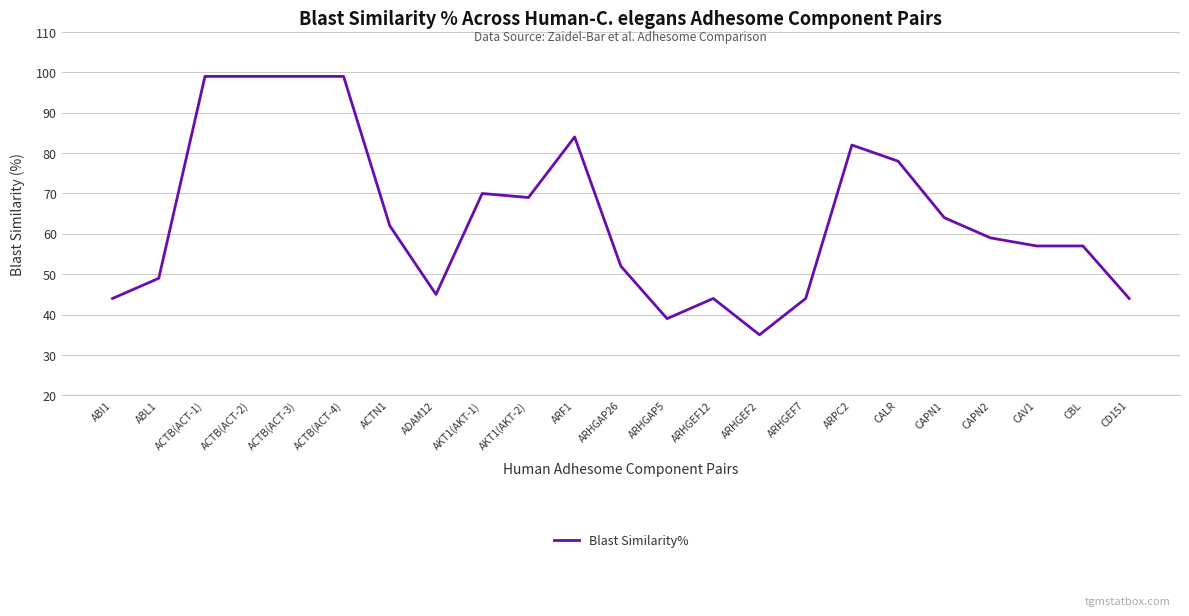

What is the change in value from ACTB(ACT-2) to ARPC2?

-17